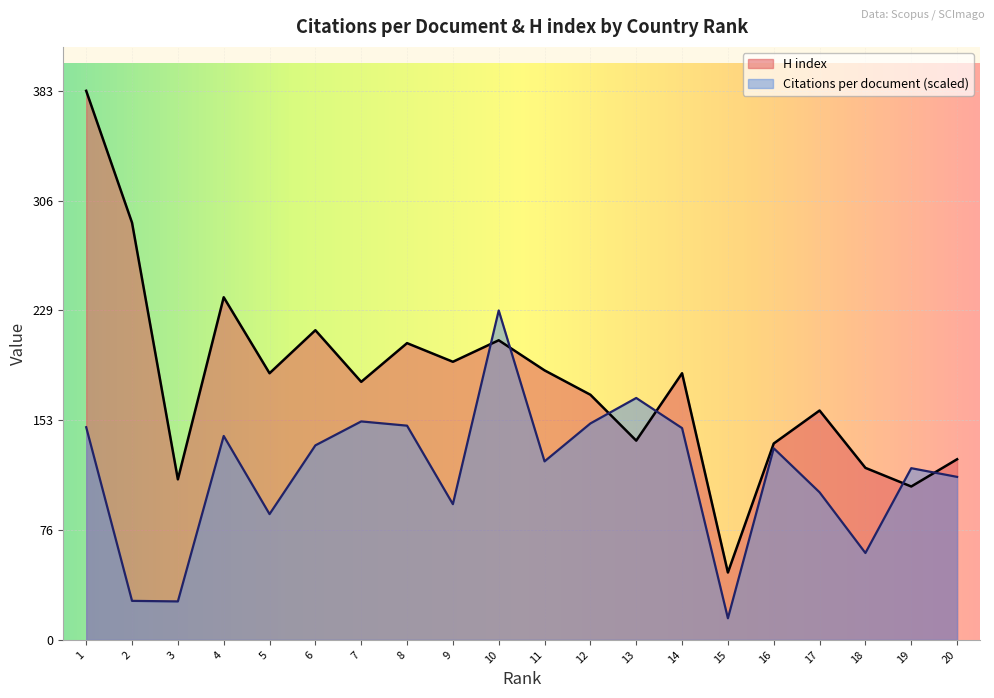

How many lines are shown in the chart?

2